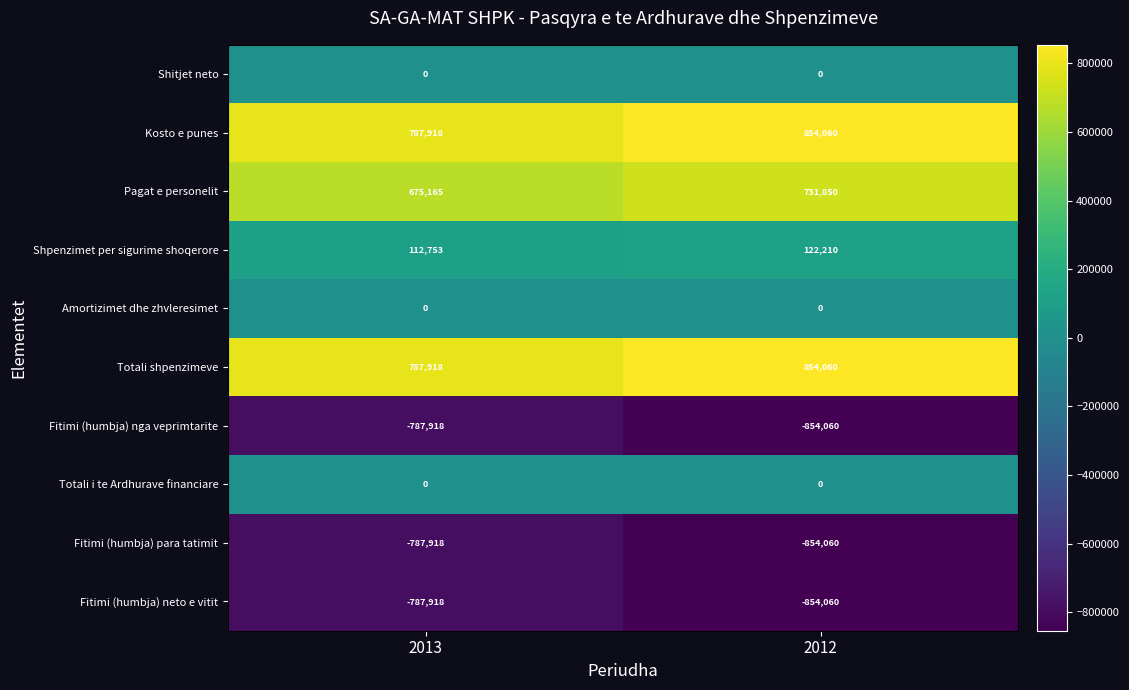

What is the spread (max minus min) of values at 2012?

1708120